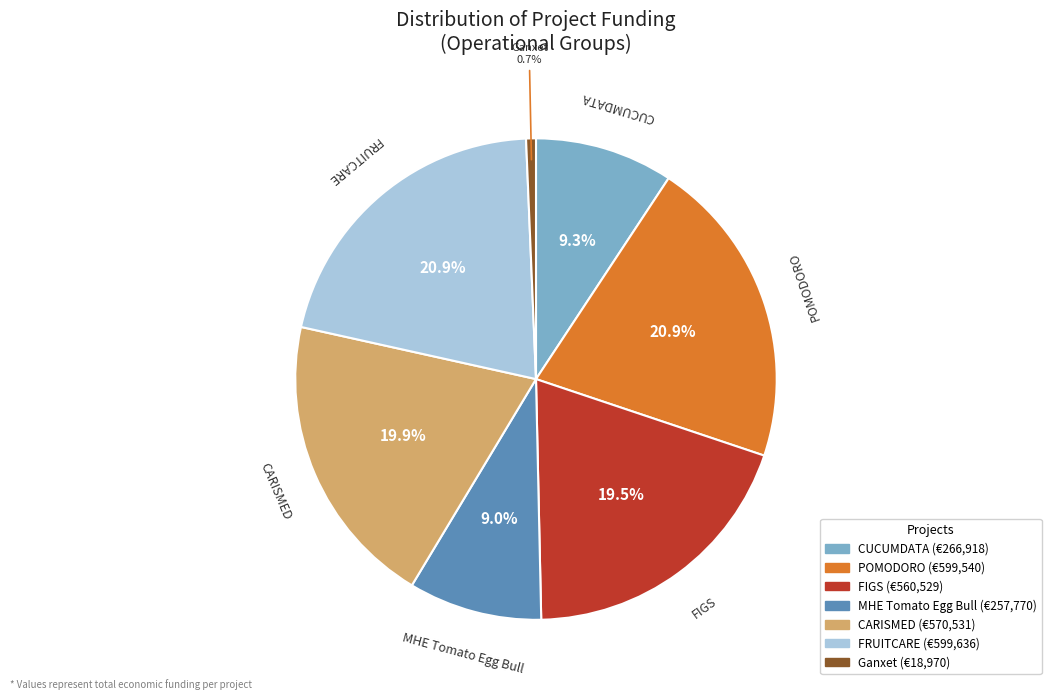

Approximately how many times larger is the value at CUCUMDATA compared to POMODORO?

0.4